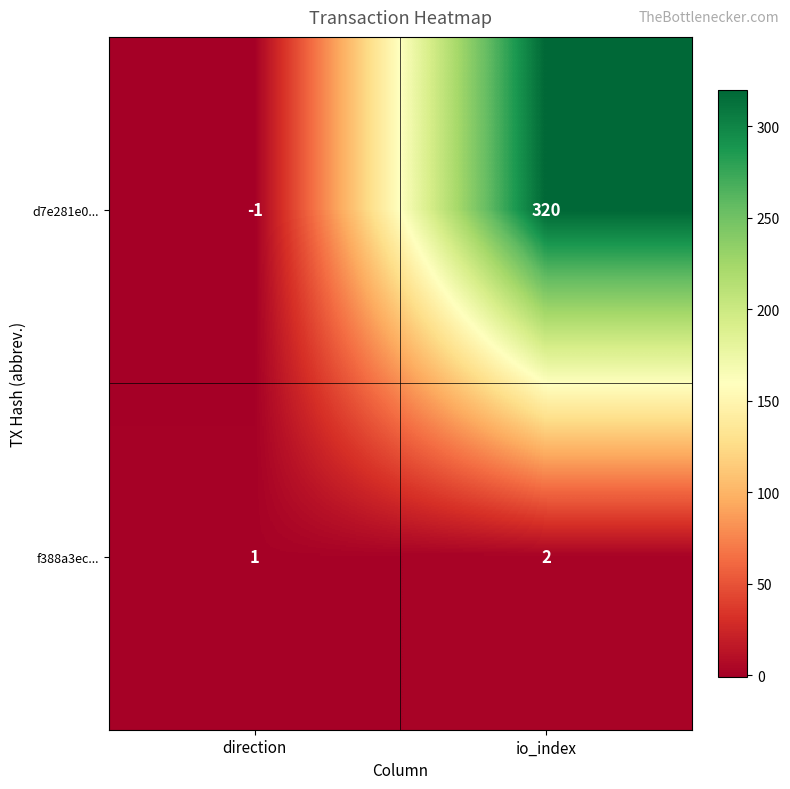

Rank the categories by f388a3ec... value from lowest to highest.

direction, io_index